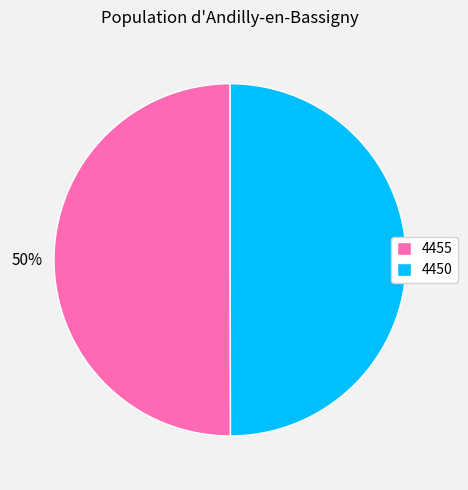

Is the sum of 4450 and 4455 greater than half?

Yes